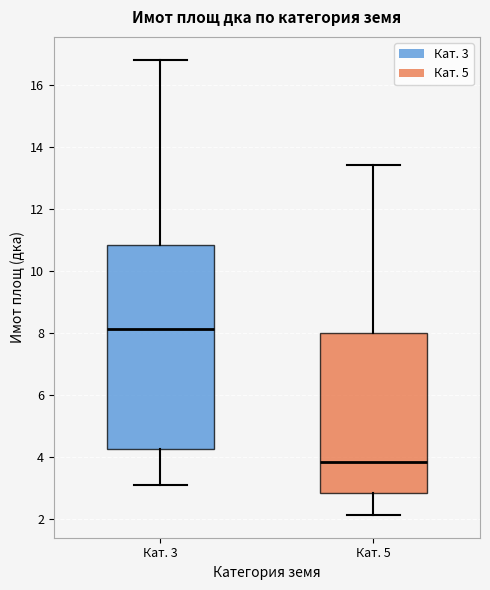

Comparing the boxes themselves (not the whiskers), which one is the tallest?

Кат. 3